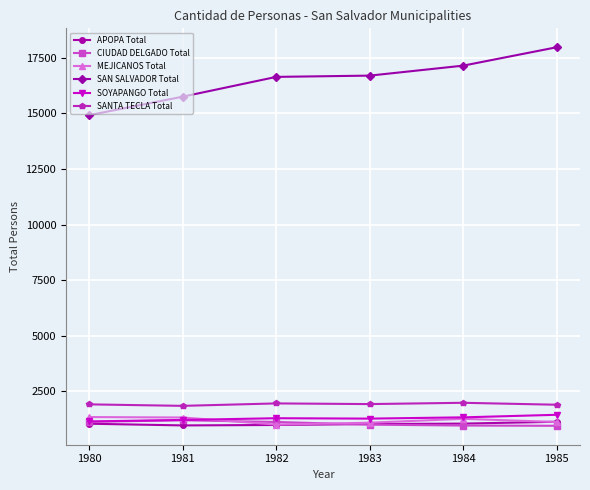

What is the highest value of the MEJICANOS Total series?

1338